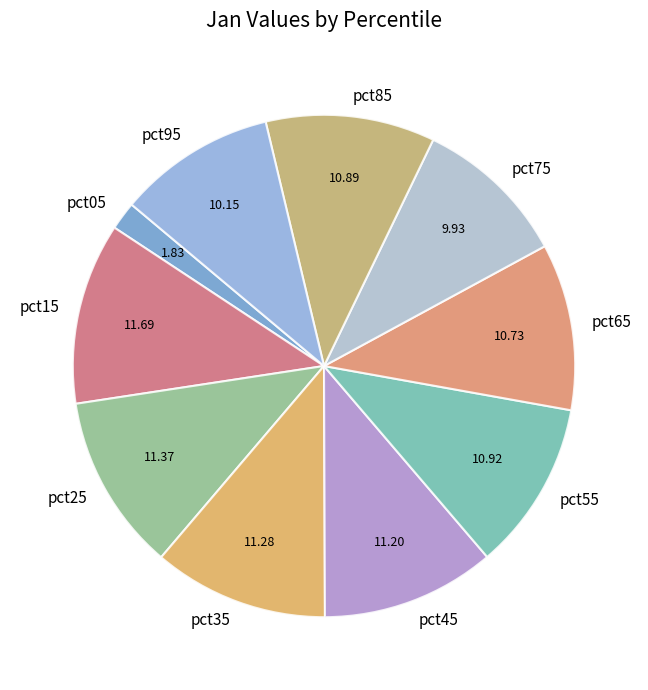

Does pct75 account for over 50% of the chart?

No